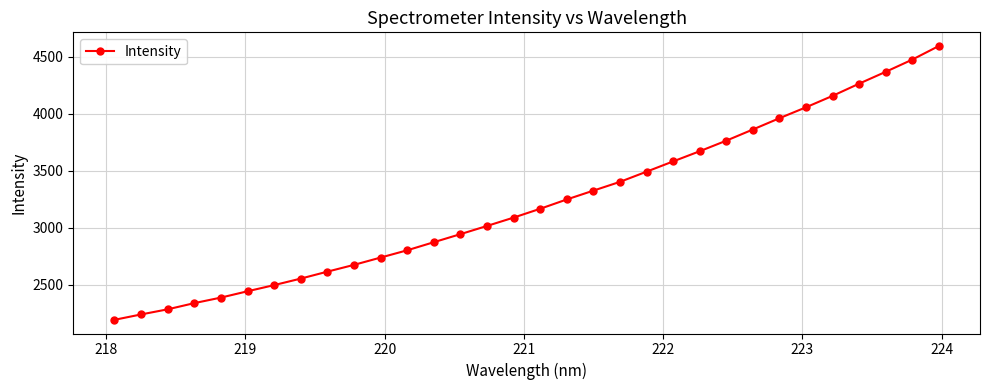

What is the sum of all values?

103051.5